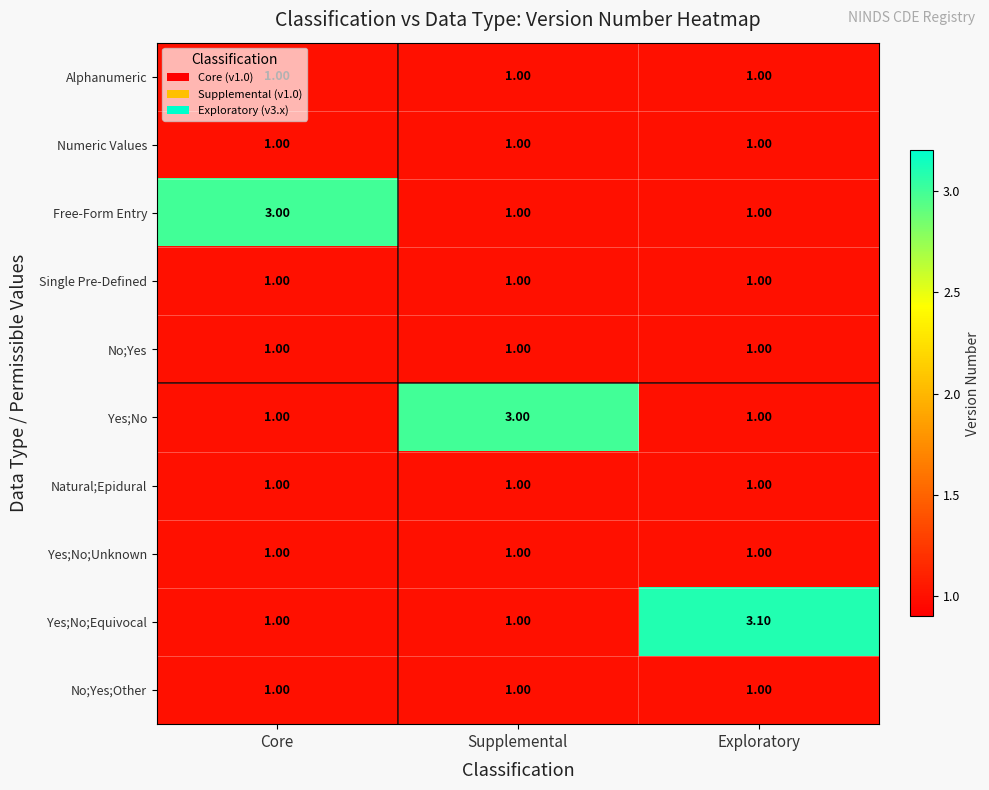

What is the average value of the Natural;Epidural series?

1.0